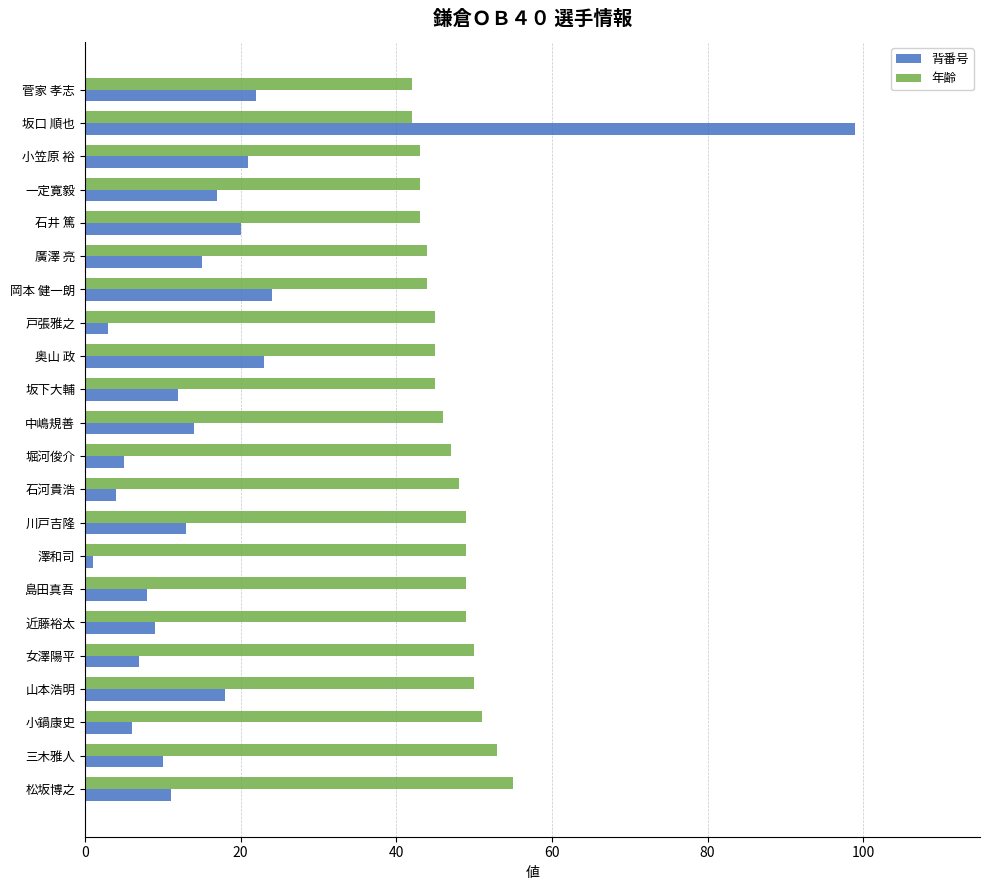

At how many categories does at least one series exceed 73?

1